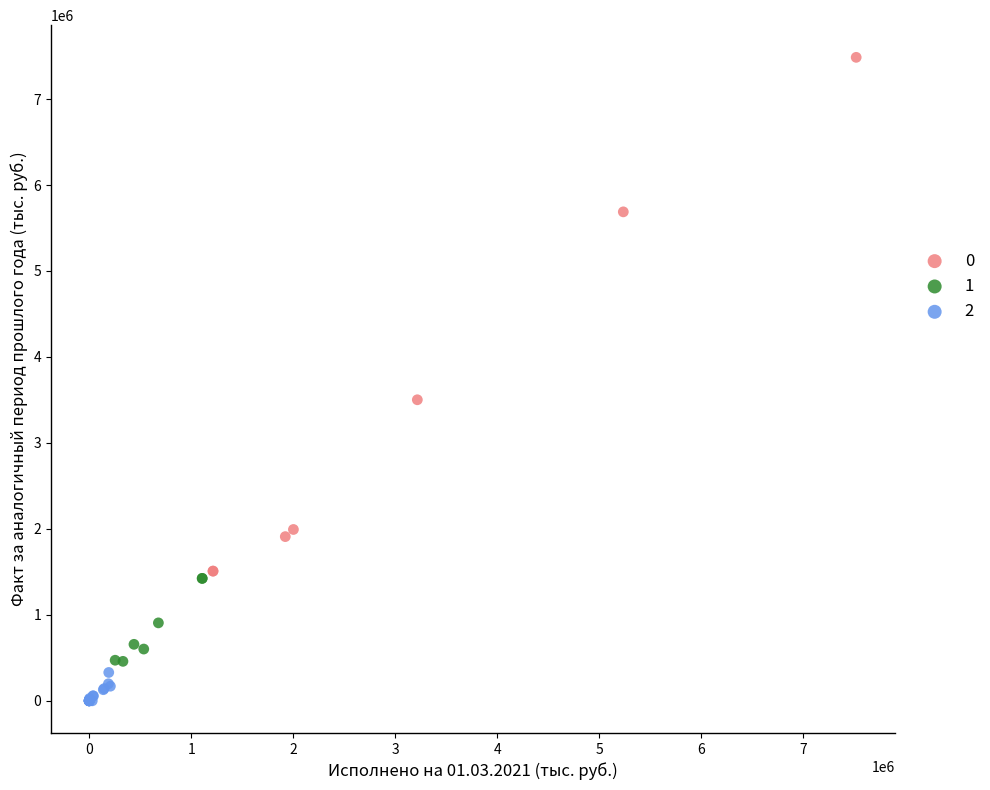

Which series has the largest Y range (max minus min)?

0